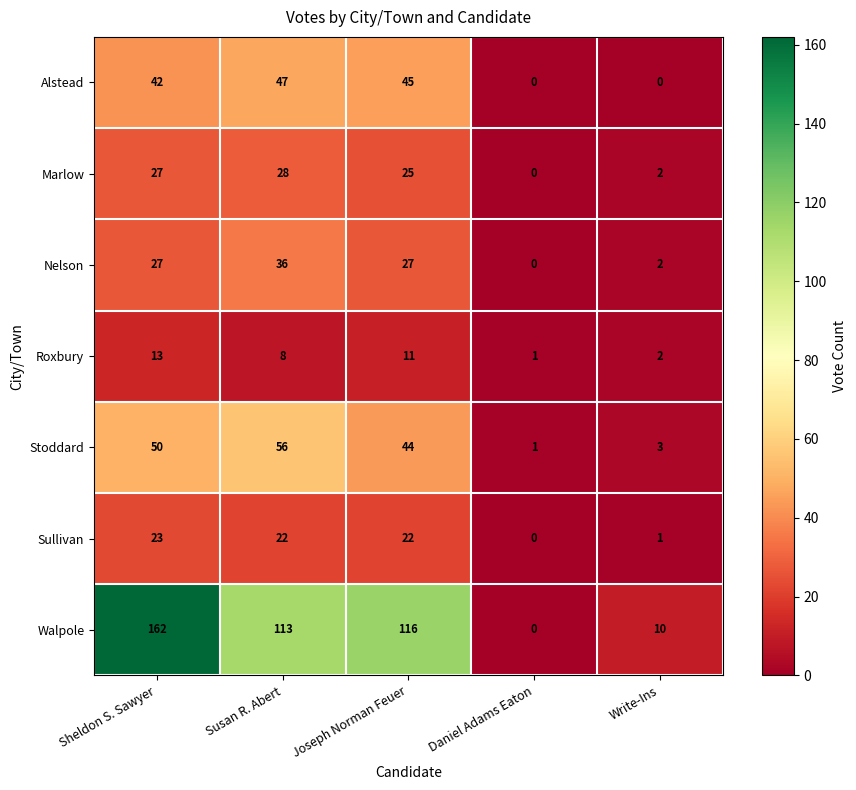

What is the difference between the highest and lowest values at Write-Ins?

10